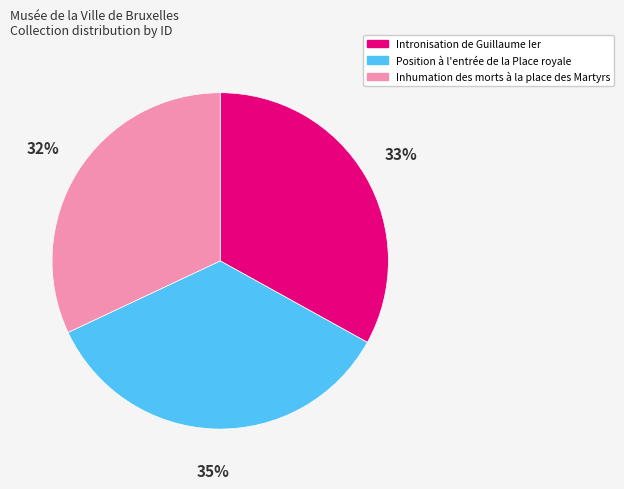

Does Inhumation des morts à la place des Martyrs represent more than half of the total?

No